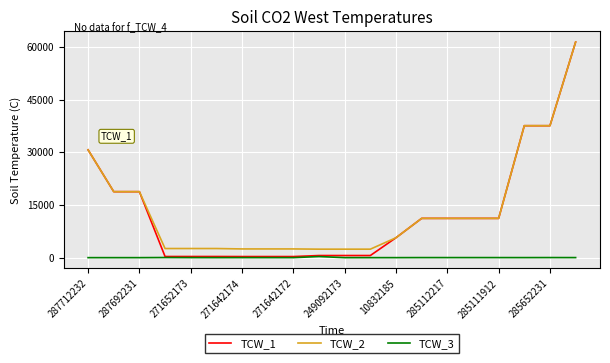

True or false: TCW_2 and TCW_3 intersect in this chart.

False